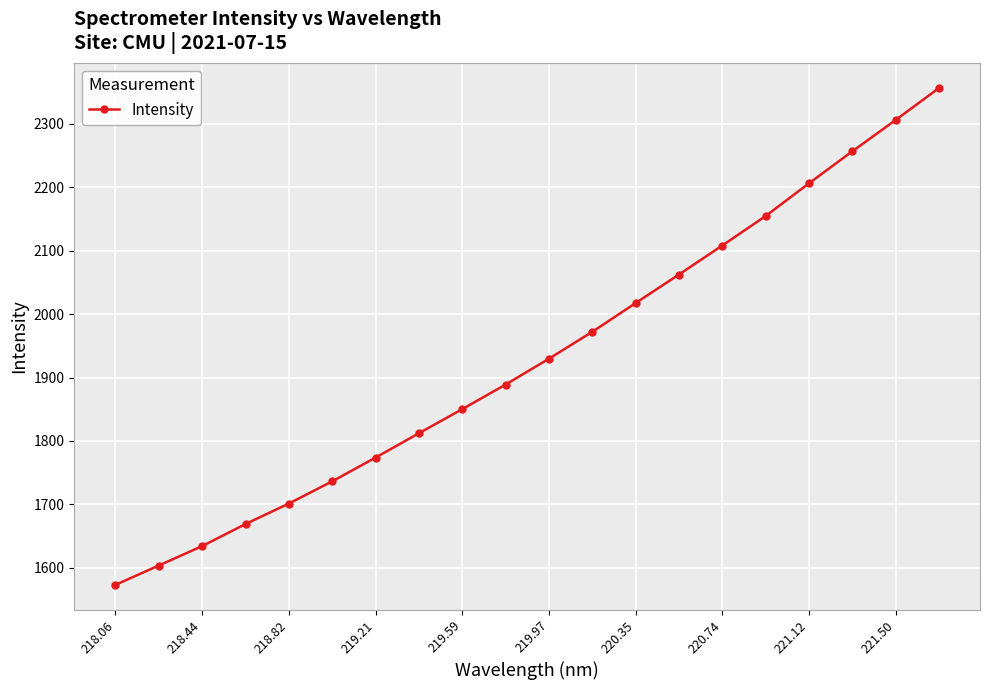

Reading left to right, what are all the values shown in this chart?

1573.2	1603.7	1634.3	1669.1	1701.4	1736.4	1773.9	1812.2	1850.2	1889.0	1929.7	1972.1	2017.4	2062.4	2108.1	2154.5	2206.1	2256.4	2305.8	2356.2